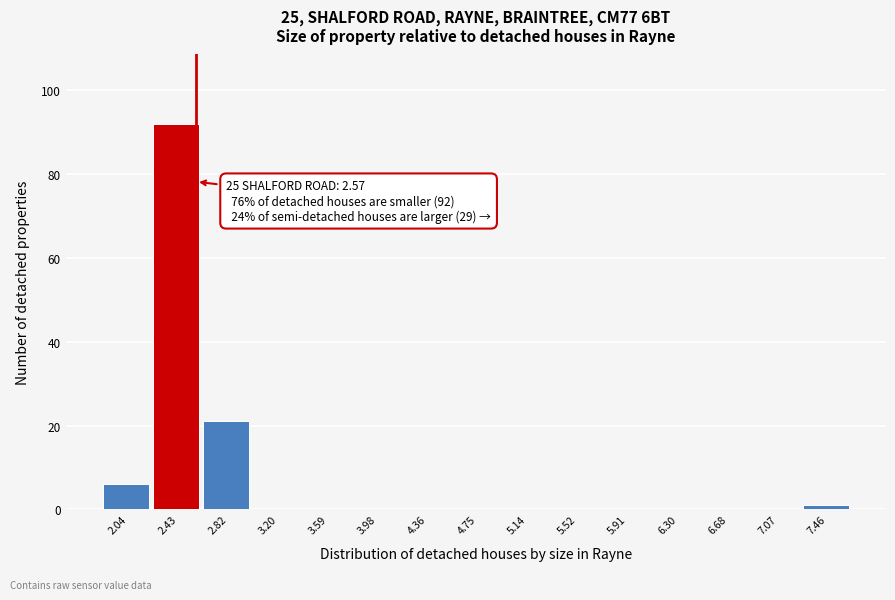

Which range on the x-axis has the tallest bar?

2.25 to 2.60